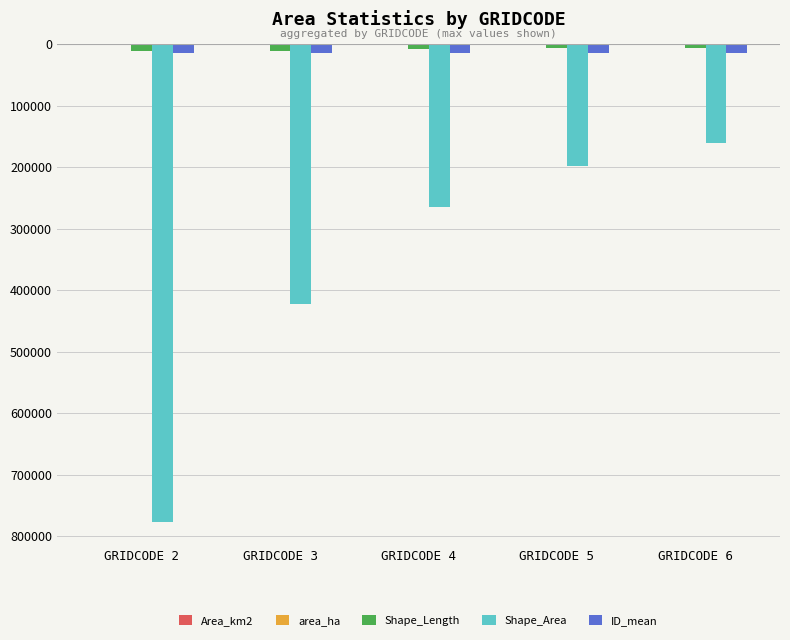

Are the bars grouped side by side (vs. stacked)?

Yes